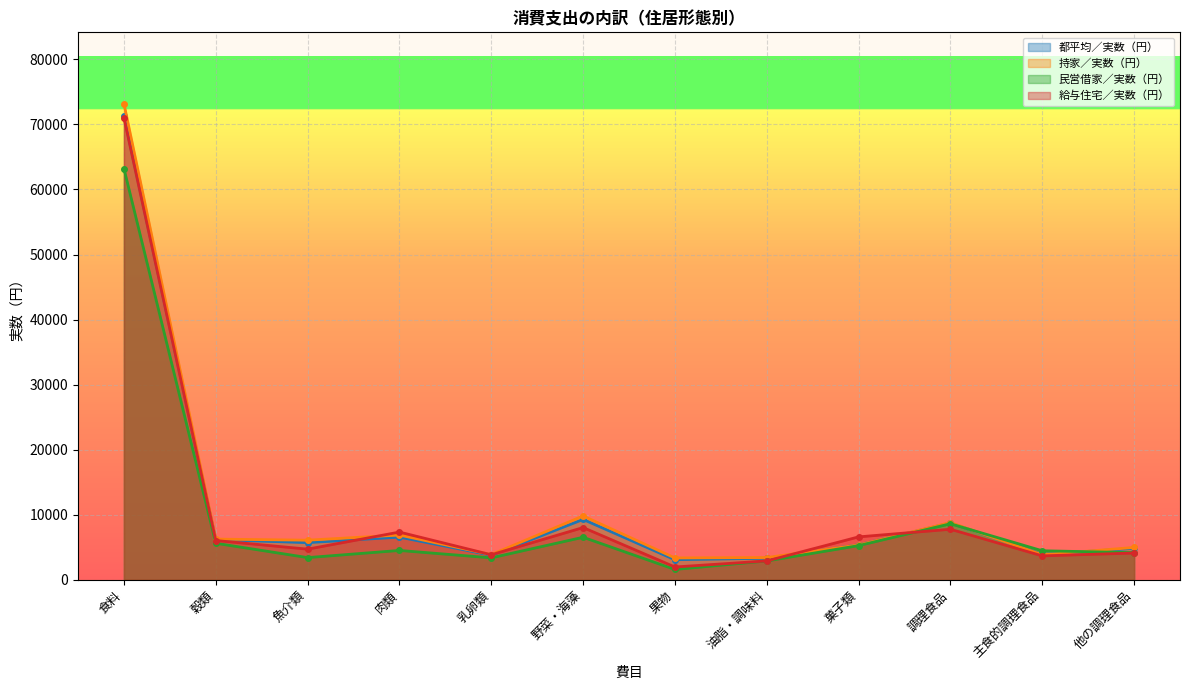

Where is 都平均／実数（円） nearest to the value 37174?

野菜・海藻